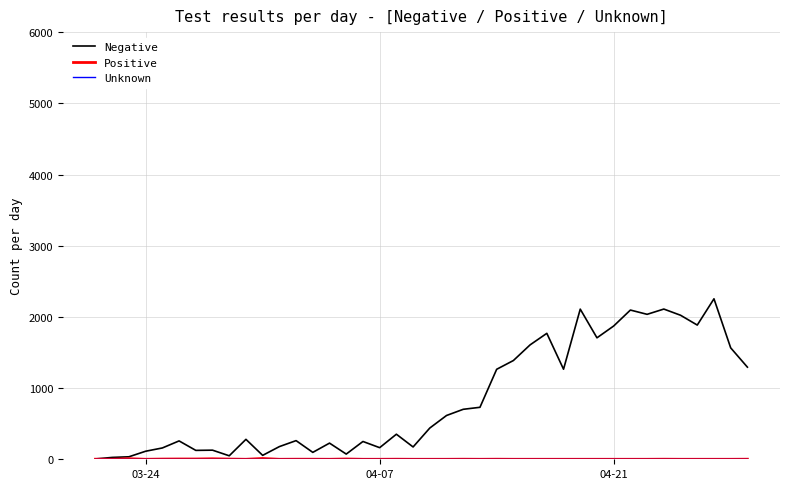

Which series has the largest total across all categories?

Negative